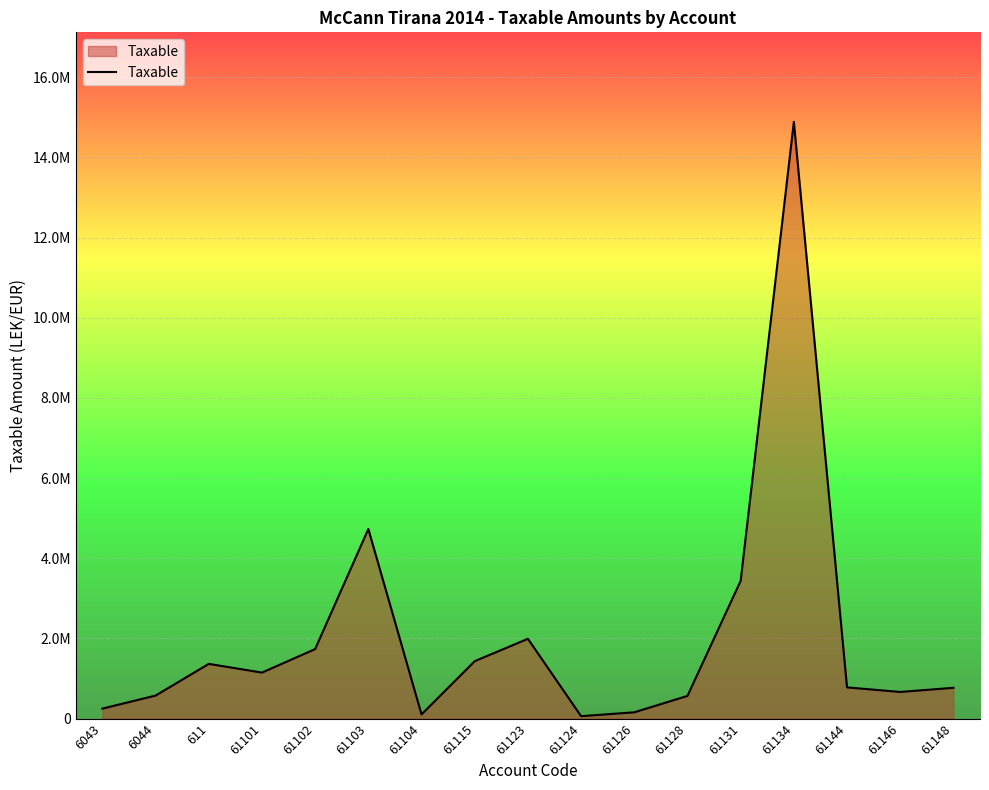

Is it true that the value at 61103 is 4731146.9?

True